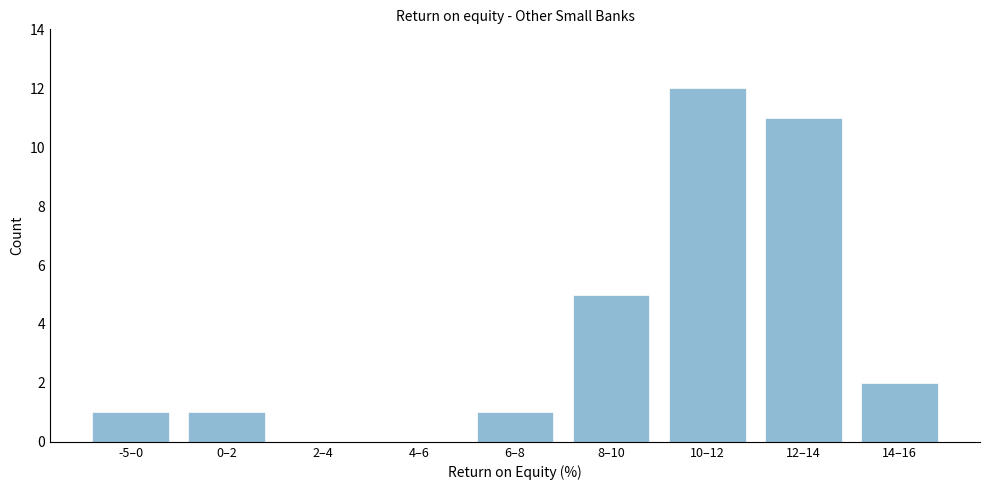

Reading left to right, list all the values displayed in this chart.

-5–0=1	0–2=1	2–4=0	4–6=0	6–8=1	8–10=5	10–12=12	12–14=11	14–16=2